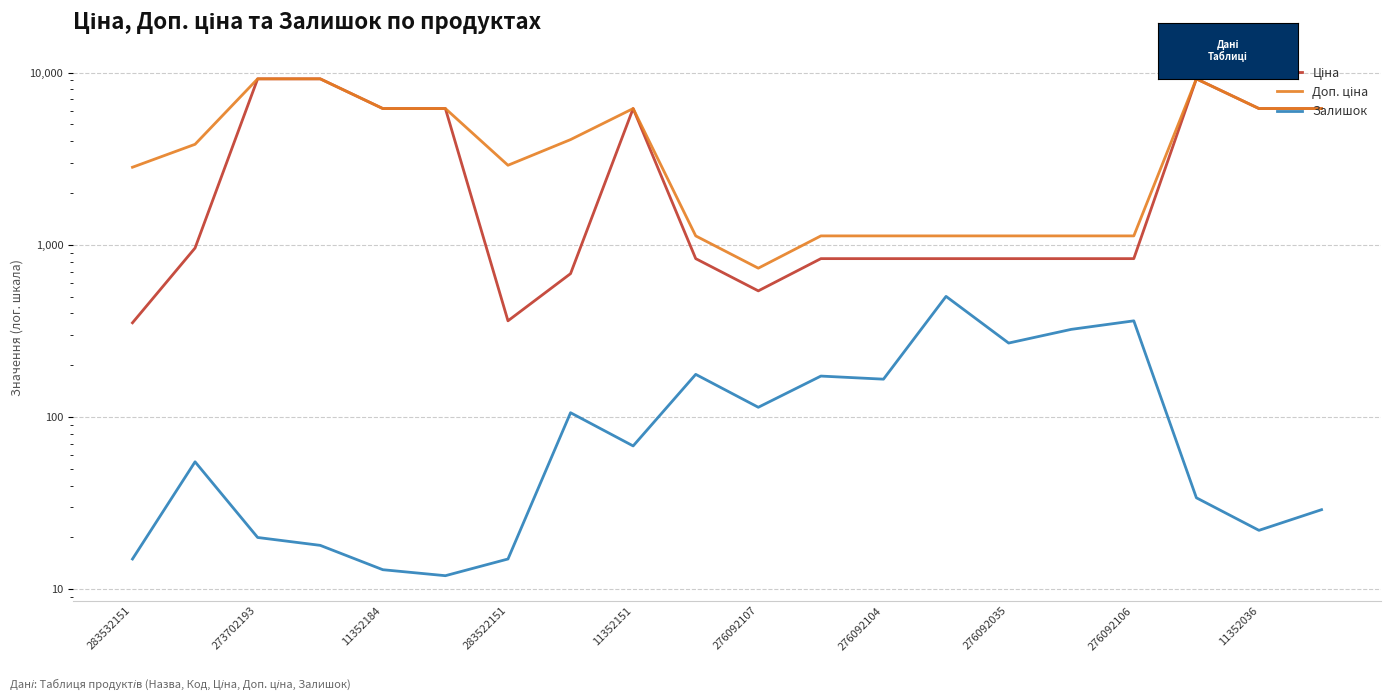

What position from the right is 17?

3